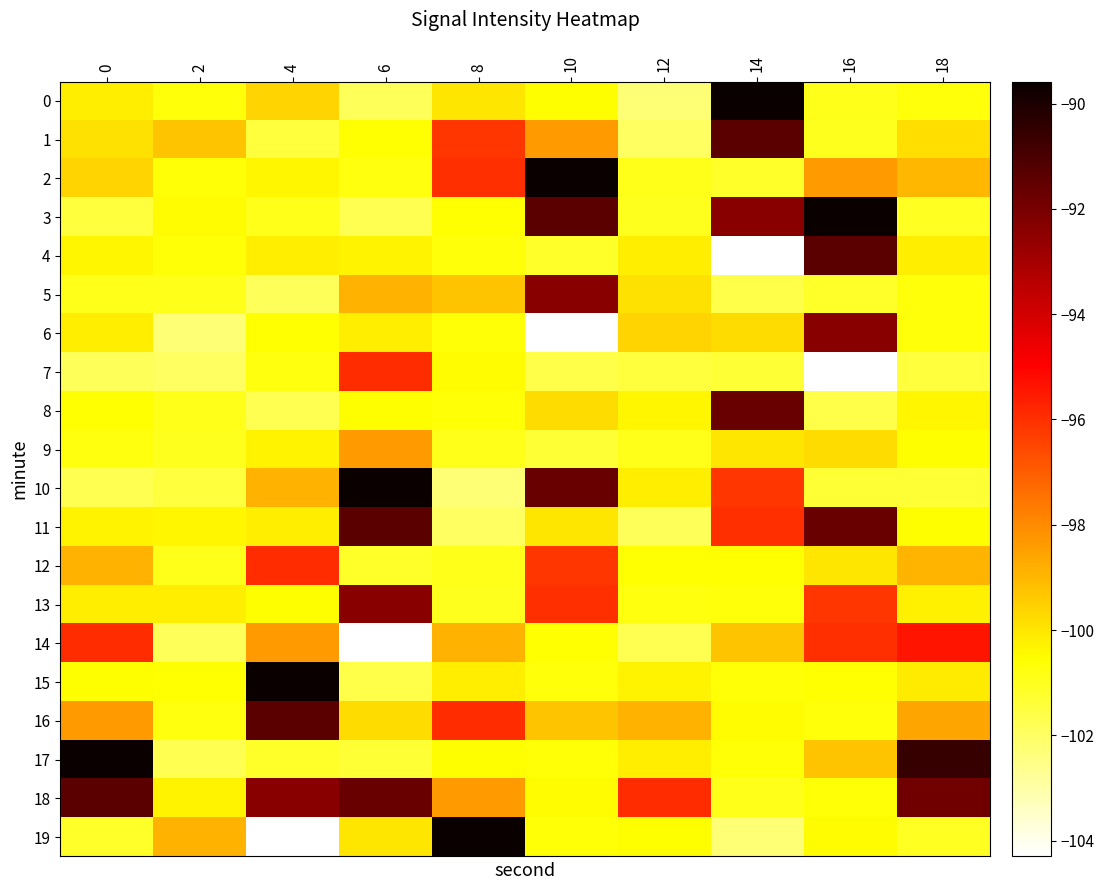

Which series has the widest spread of values?

19